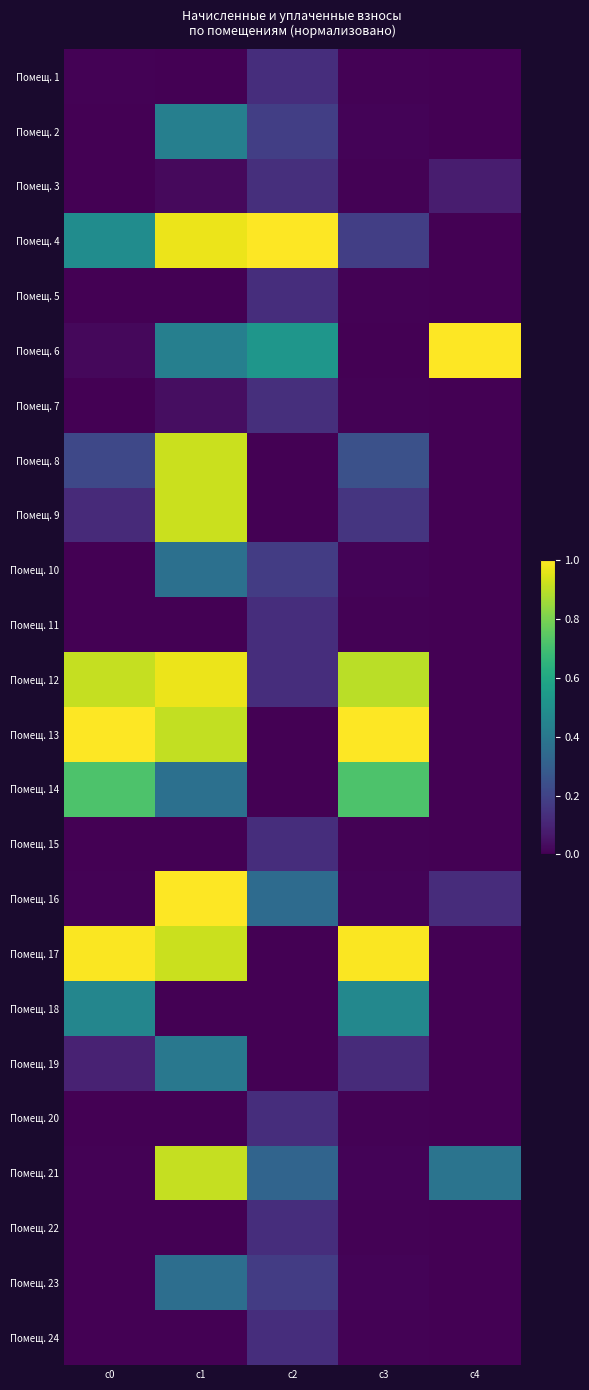

Reading left to right, extract all data points from this chart.

Помещ. 1: c0=0.0	c1=0.0	c2=0.1	c3=0.0	c4=0.0
Помещ. 2: c0=0.0	c1=0.4	c2=0.2	c3=0.0	c4=0.0
Помещ. 3: c0=0.0	c1=0.0	c2=0.1	c3=0.0	c4=0.1
Помещ. 4: c0=0.5	c1=1.0	c2=1.0	c3=0.2	c4=0.0
Помещ. 5: c0=0.0	c1=0.0	c2=0.1	c3=0.0	c4=0.0
Помещ. 6: c0=0.0	c1=0.4	c2=0.5	c3=0.0	c4=1.0
Помещ. 7: c0=0.0	c1=0.0	c2=0.1	c3=0.0	c4=0.0
Помещ. 8: c0=0.2	c1=0.9	c2=0.0	c3=0.2	c4=0.0
Помещ. 9: c0=0.1	c1=0.9	c2=0.0	c3=0.2	c4=0.0
Помещ. 10: c0=0.0	c1=0.4	c2=0.2	c3=0.0	c4=0.0
Помещ. 11: c0=0.0	c1=0.0	c2=0.1	c3=0.0	c4=0.0
Помещ. 12: c0=0.9	c1=1.0	c2=0.1	c3=0.9	c4=0.0
Помещ. 13: c0=1.0	c1=0.9	c2=0.0	c3=1.0	c4=0.0
Помещ. 14: c0=0.7	c1=0.4	c2=0.0	c3=0.7	c4=0.0
Помещ. 15: c0=0.0	c1=0.0	c2=0.1	c3=0.0	c4=0.0
Помещ. 16: c0=0.0	c1=1.0	c2=0.4	c3=0.0	c4=0.1
Помещ. 17: c0=1.0	c1=0.9	c2=0.0	c3=1.0	c4=0.0
Помещ. 18: c0=0.5	c1=0.0	c2=0.0	c3=0.5	c4=0.0
Помещ. 19: c0=0.1	c1=0.4	c2=0.0	c3=0.1	c4=0.0
Помещ. 20: c0=0.0	c1=0.0	c2=0.1	c3=0.0	c4=0.0
Помещ. 21: c0=0.0	c1=0.9	c2=0.3	c3=0.0	c4=0.4
Помещ. 22: c0=0.0	c1=0.0	c2=0.1	c3=0.0	c4=0.0
Помещ. 23: c0=0.0	c1=0.4	c2=0.2	c3=0.0	c4=0.0
Помещ. 24: c0=0.0	c1=0.0	c2=0.1	c3=0.0	c4=0.0